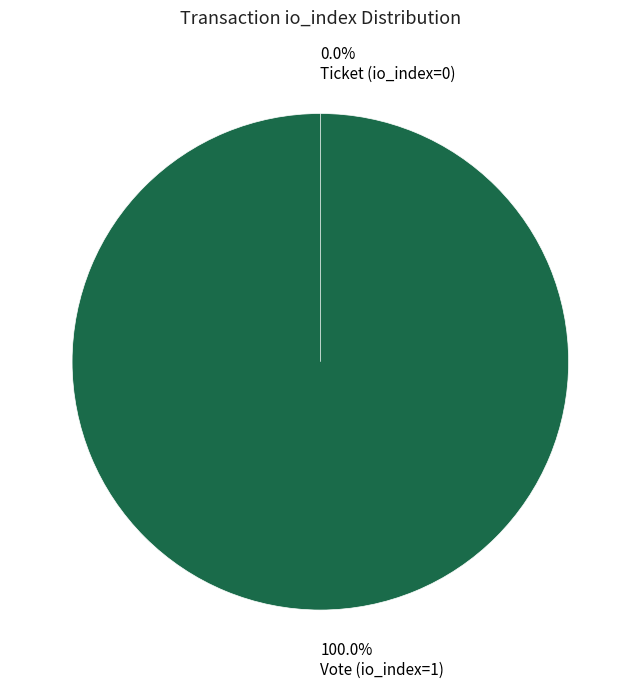

To the nearest percent, what is the average slice percentage?

50%